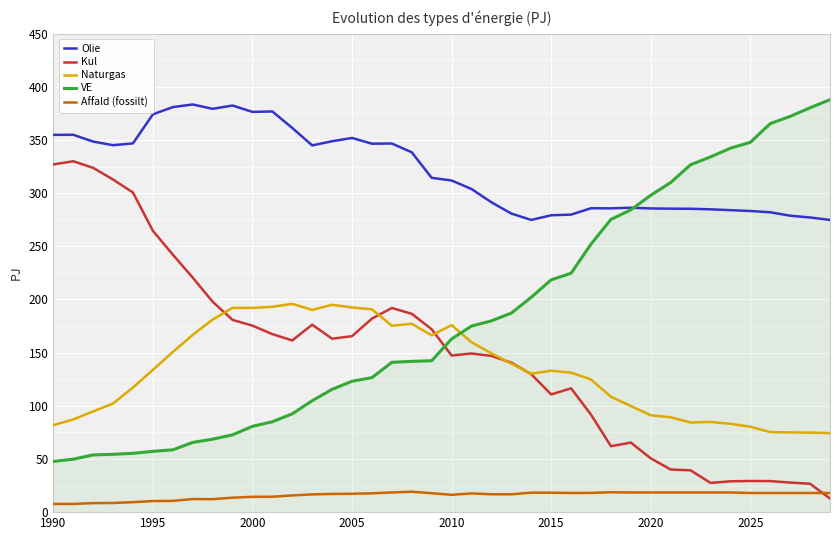

What is the sum of all Naturgas values?

5339.8